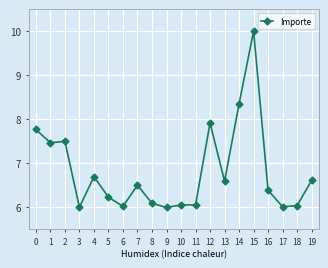

What is the average value?

6.8